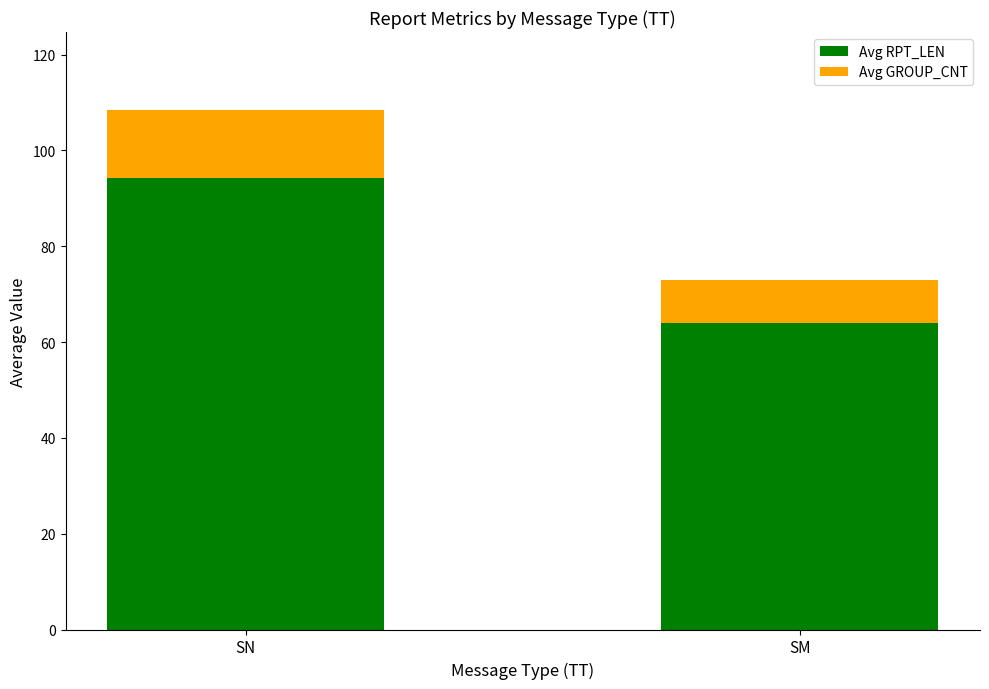

How many data points in Avg RPT_LEN are above 94?

1